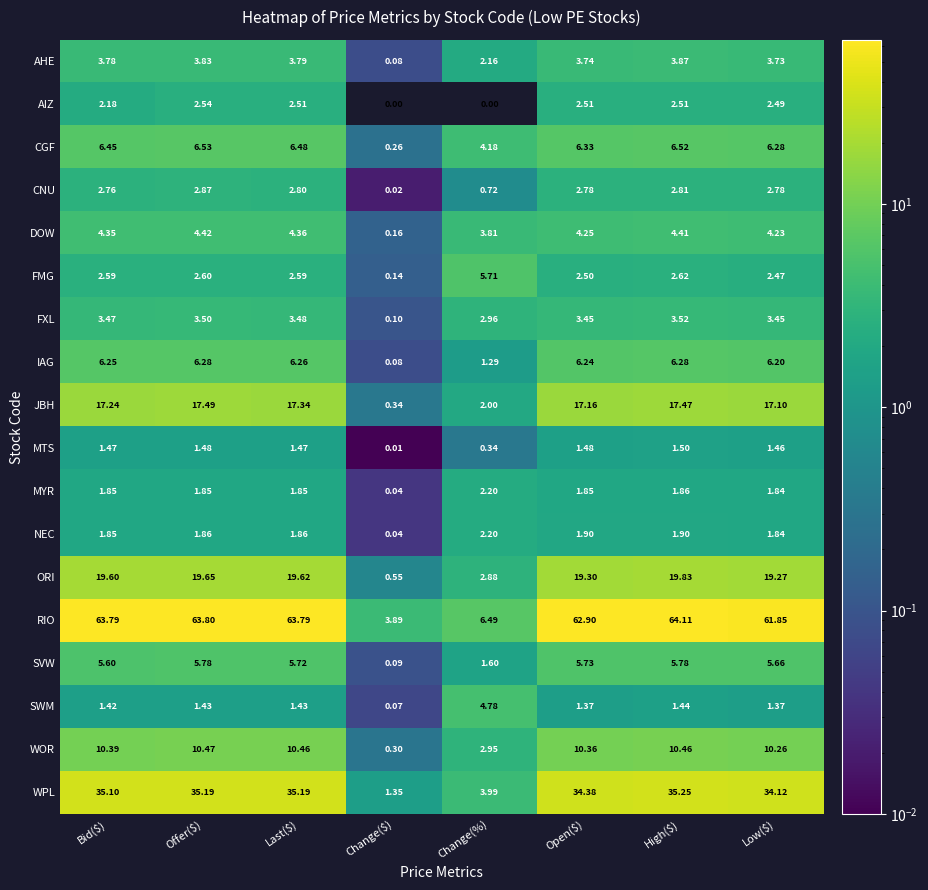

Which label corresponds to the largest value in the chart?

High($)